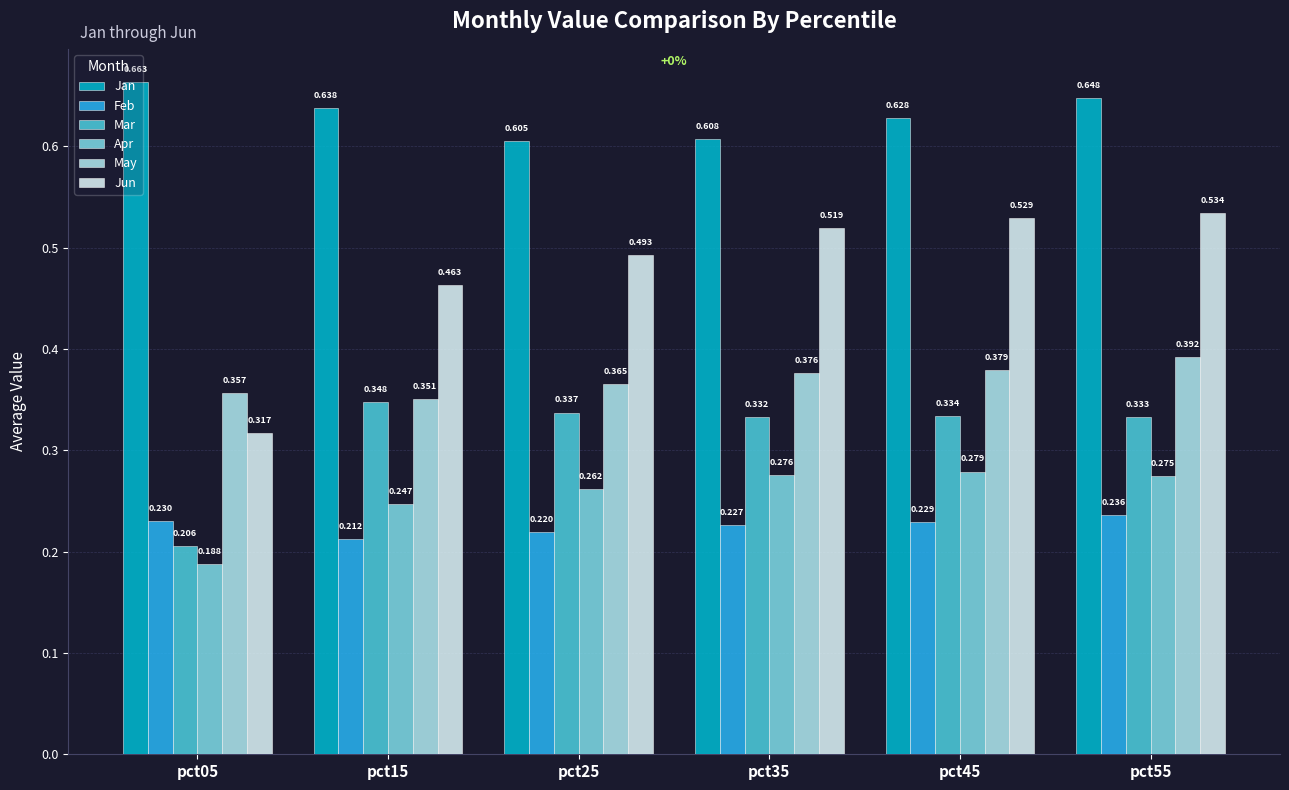

At how many categories does at least one series exceed 0?

6